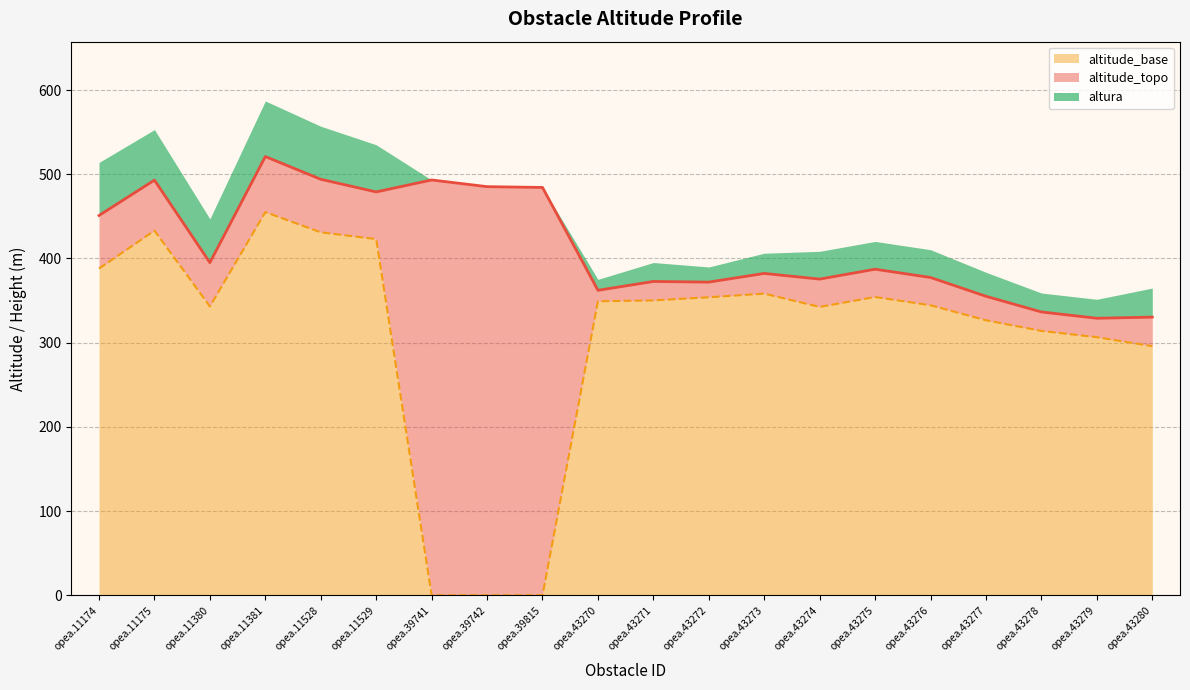

At which category is the sum across all series the highest?

opea.11381